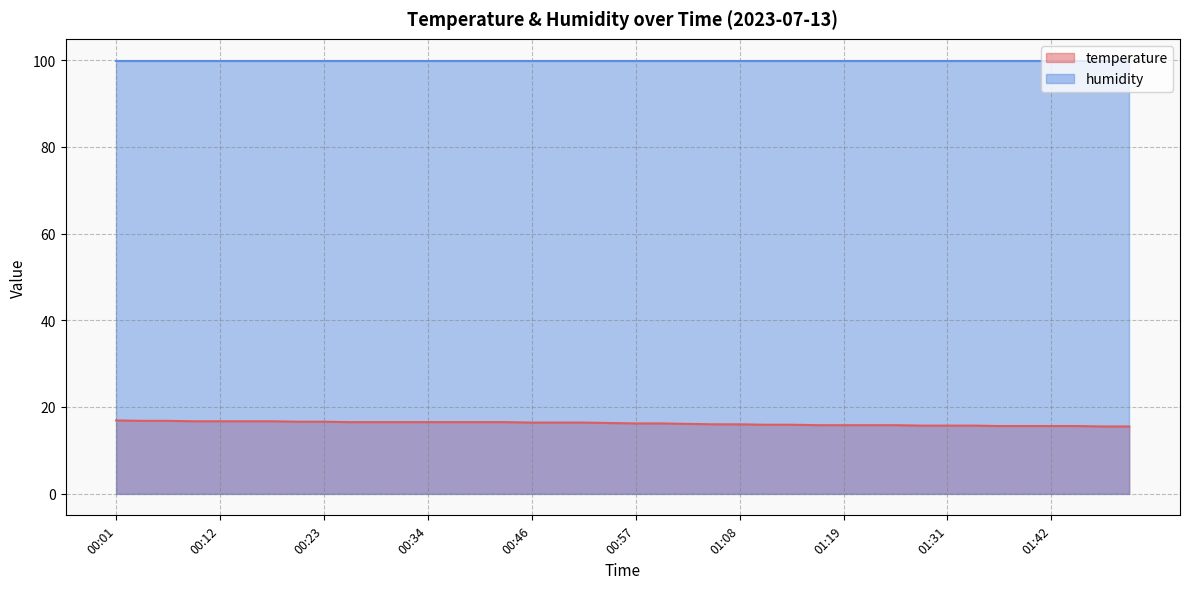

Read the value at 00:09.

16.7